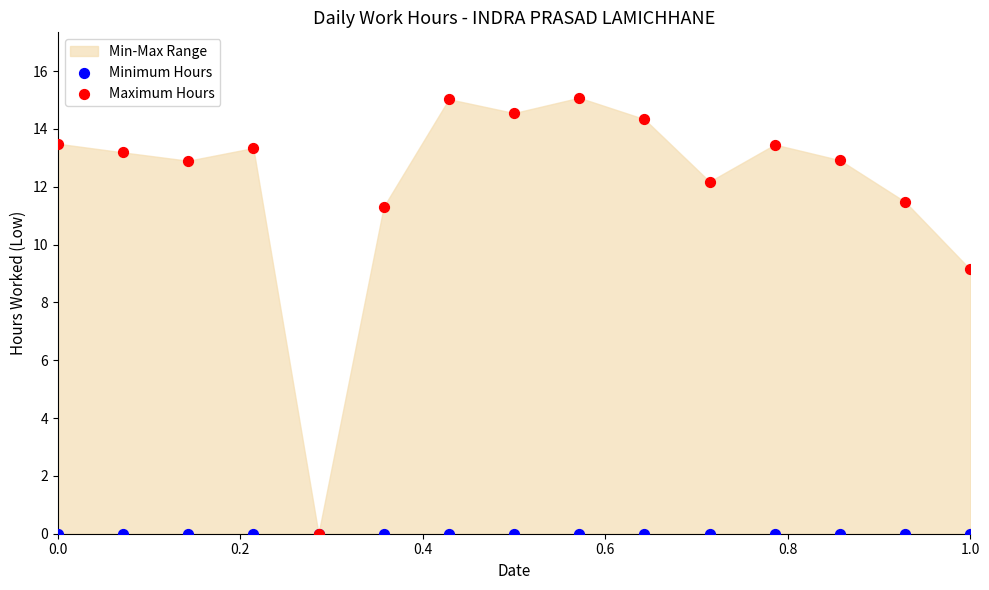

In the Maximum Hours series, what Y value is closest to 7?

9.1